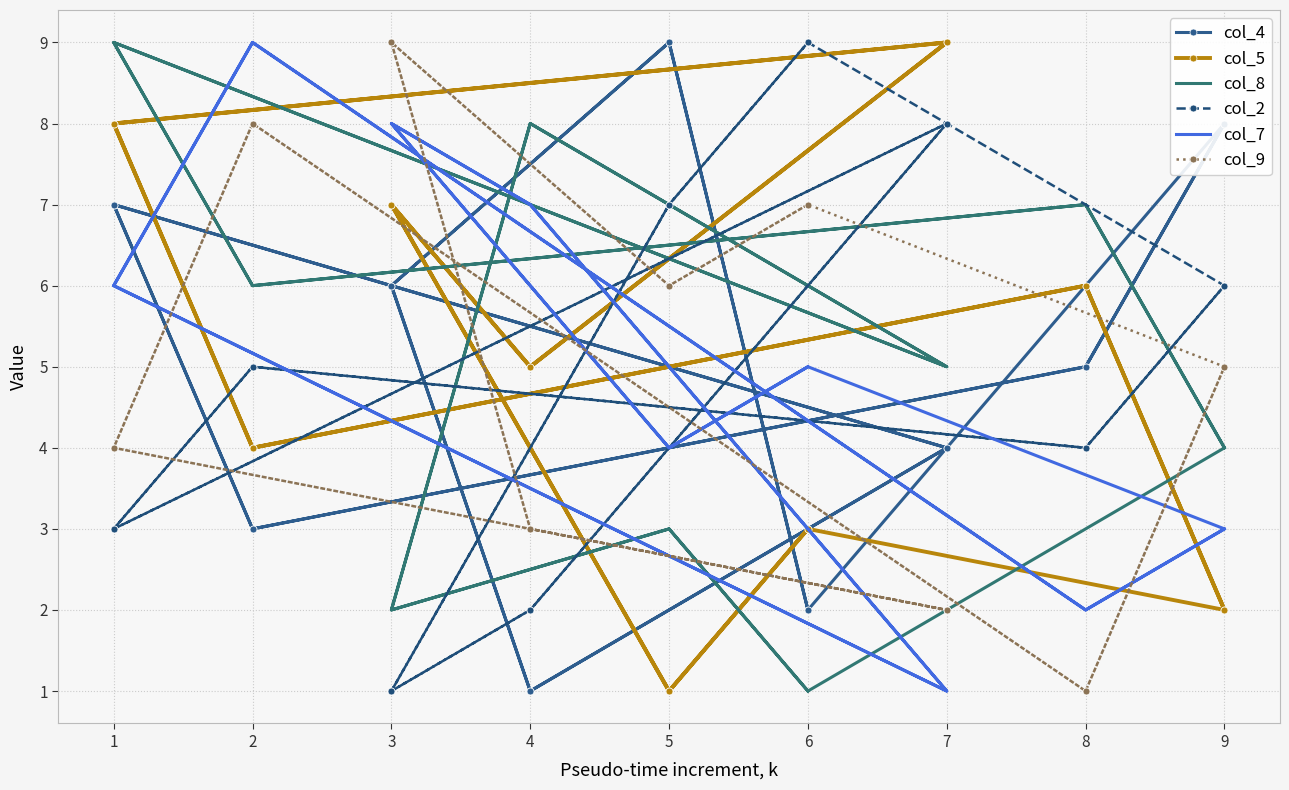

Which series ends up on top after the final intersection of col_9 and col_8?

col_9